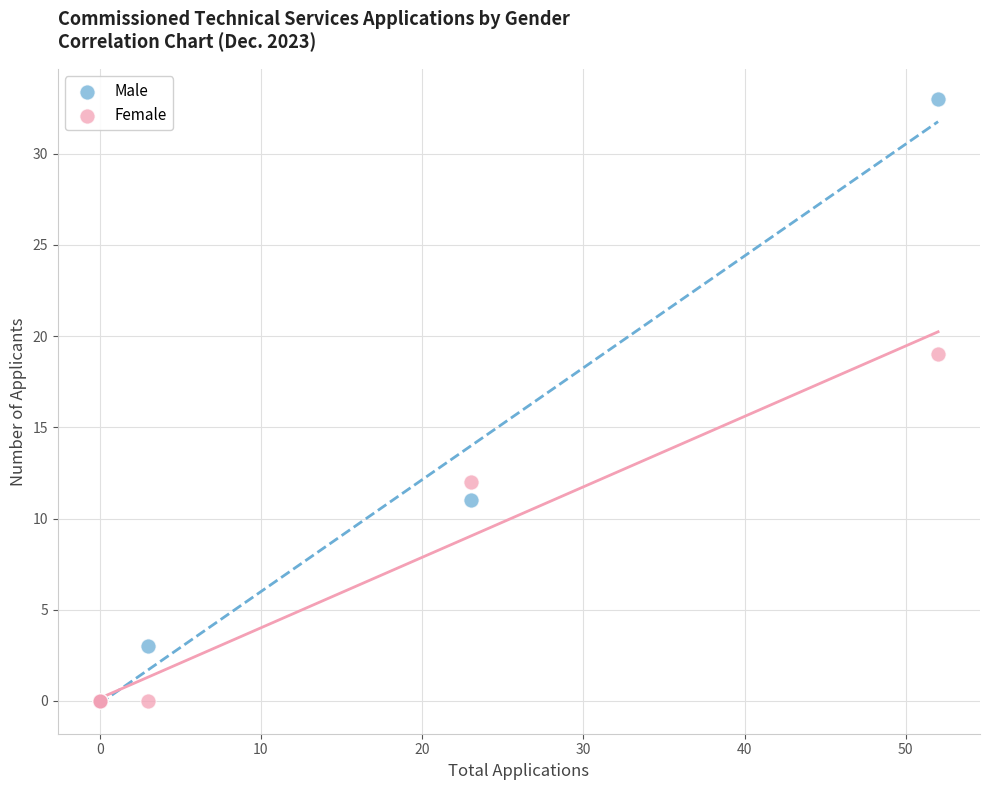

Which series has the largest Y range (max minus min)?

Male